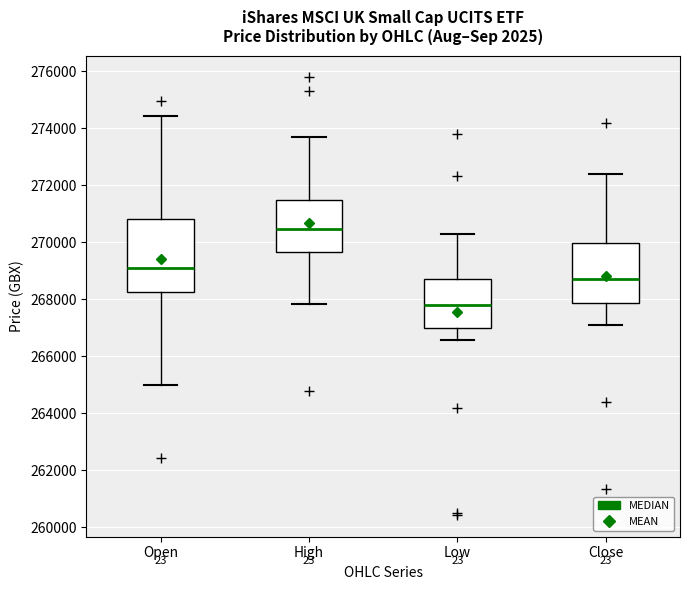

Comparing the boxes themselves (not the whiskers), which one is the tallest?

Open